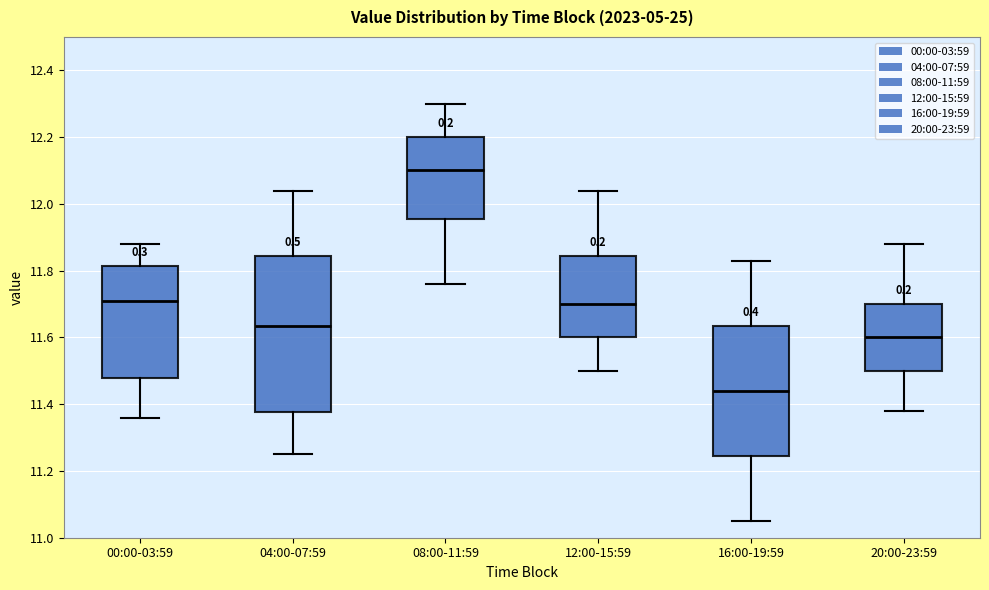

Reading left to right, transcribe this box plot: for each box, give where its median line is, the range the box spans, and where its two whiskers end, as read against the y-axis. The values are not printed on the chart, so give them approximately, as read against the axis.

00:00-03:59: median 11.72, box 11.48 to 11.82, whiskers 11.36 to 11.88
04:00-07:59: median 11.64, box 11.38 to 11.84, whiskers 11.26 to 12.04
08:00-11:59: median 12.10, box 11.96 to 12.20, whiskers 11.76 to 12.30
12:00-15:59: median 11.70, box 11.60 to 11.84, whiskers 11.50 to 12.04
16:00-19:59: median 11.44, box 11.24 to 11.64, whiskers 11.06 to 11.84
20:00-23:59: median 11.60, box 11.50 to 11.70, whiskers 11.38 to 11.88